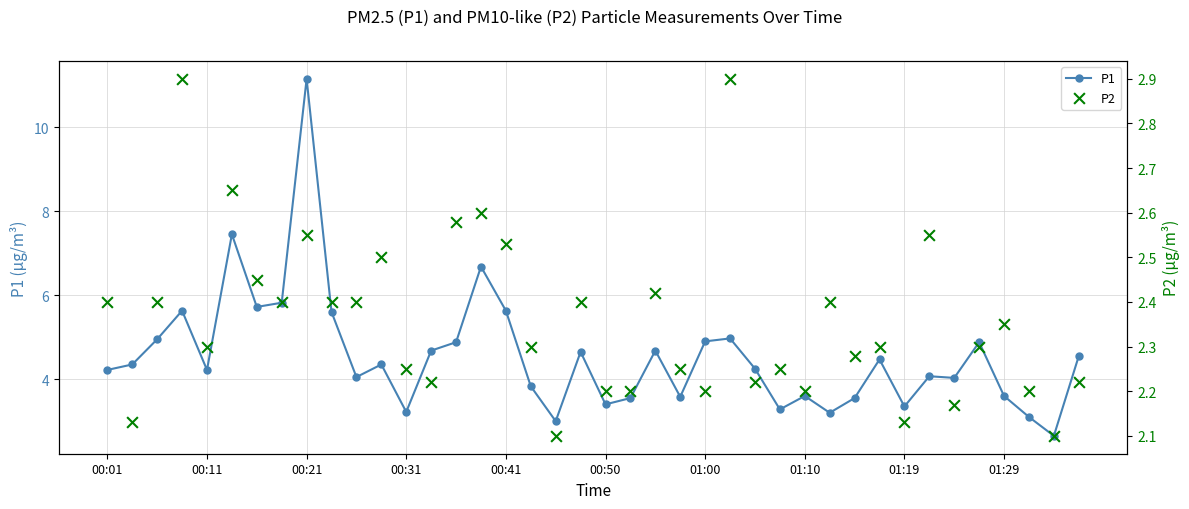

What is the highest value of the P1 series?

11.2